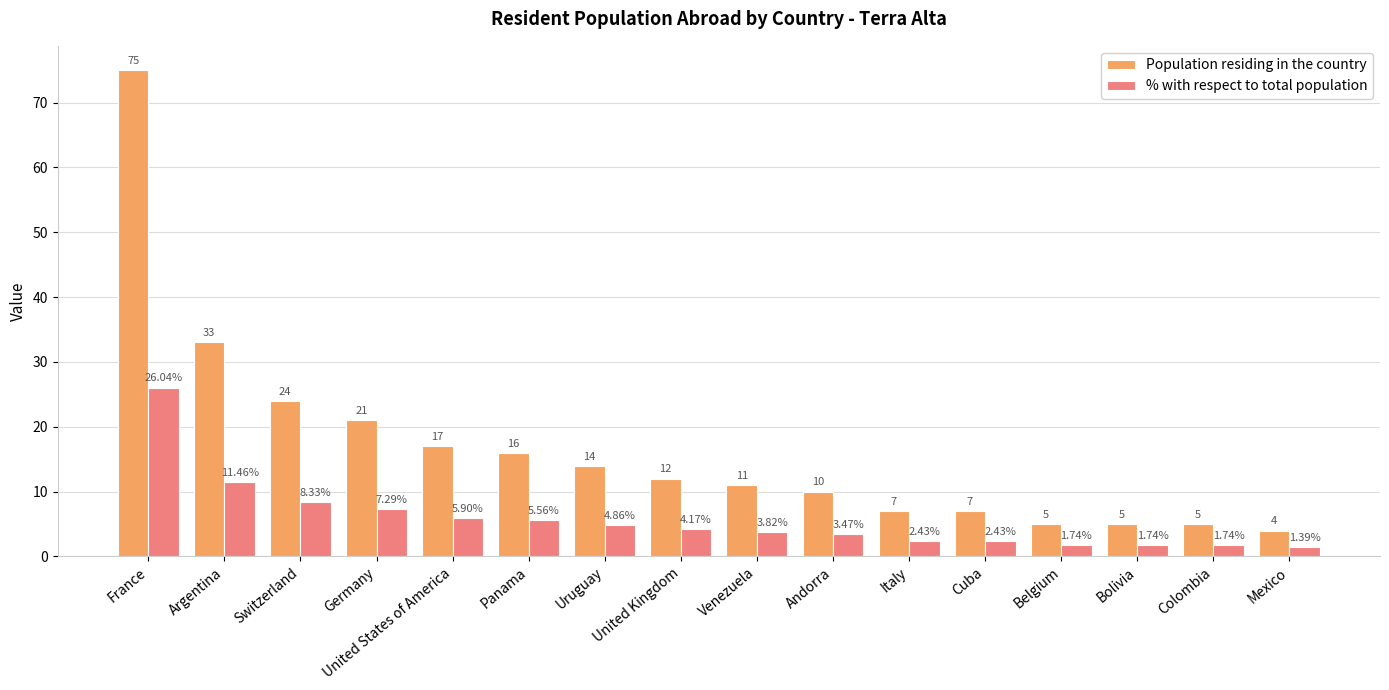

Which series has the largest range (max minus min)?

Population residing in the country